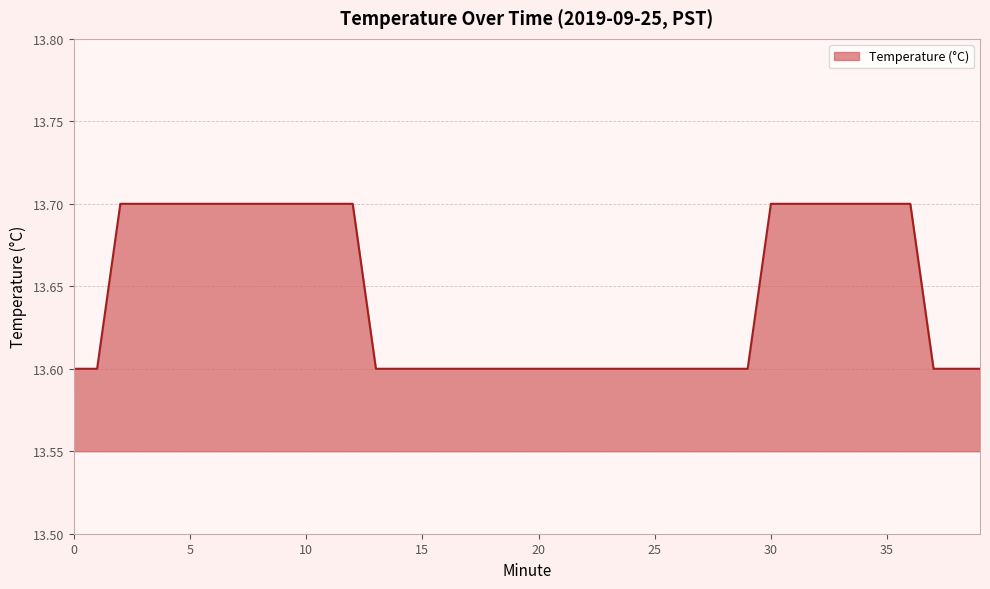

What is the smallest value displayed?

13.6